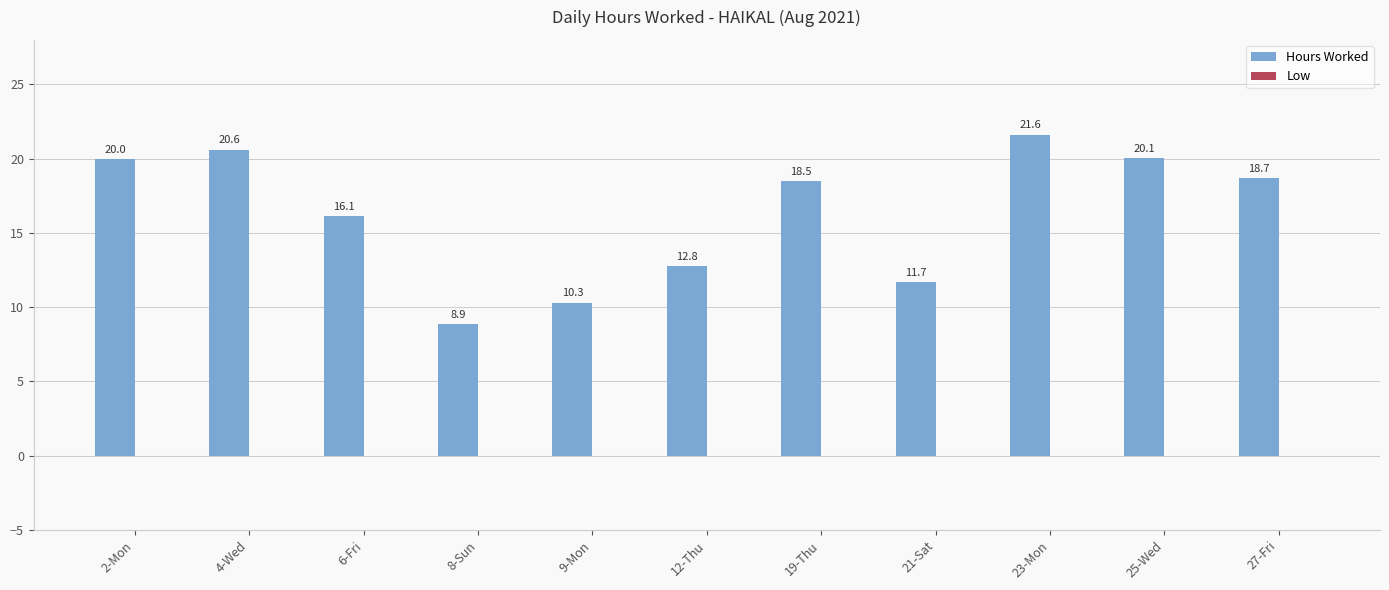

What is the change in value from 4-Wed to 23-Mon?

+1.0